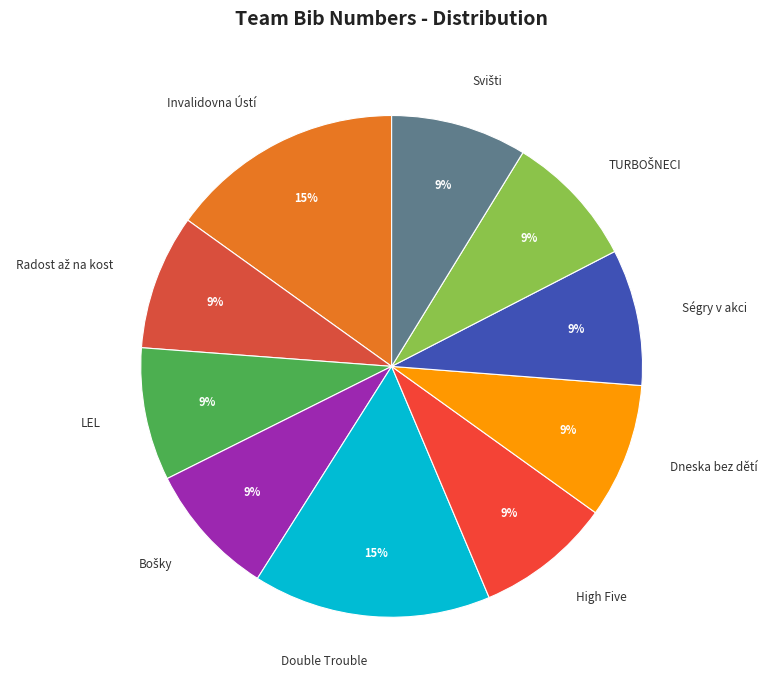

To the nearest percent, what is the average slice percentage?

10%